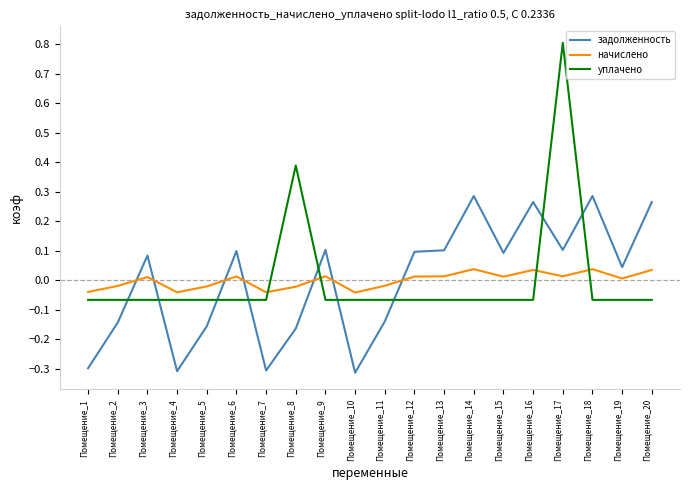

What are all the series names shown in the legend?

задолженность, начислено, уплачено